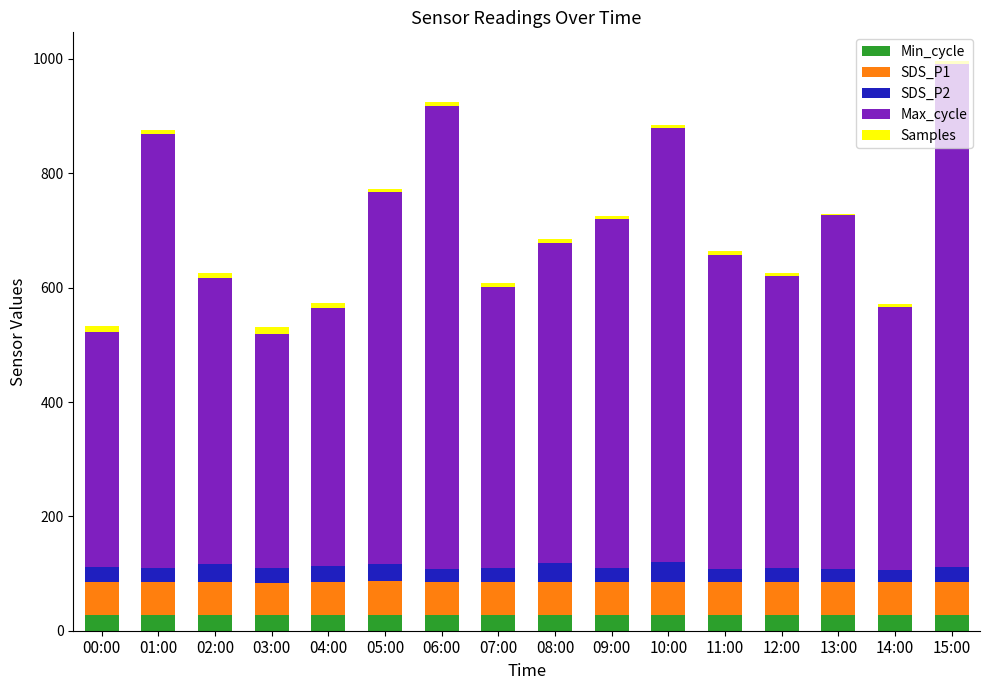

What is the total value across all series at 14:00?

571.9